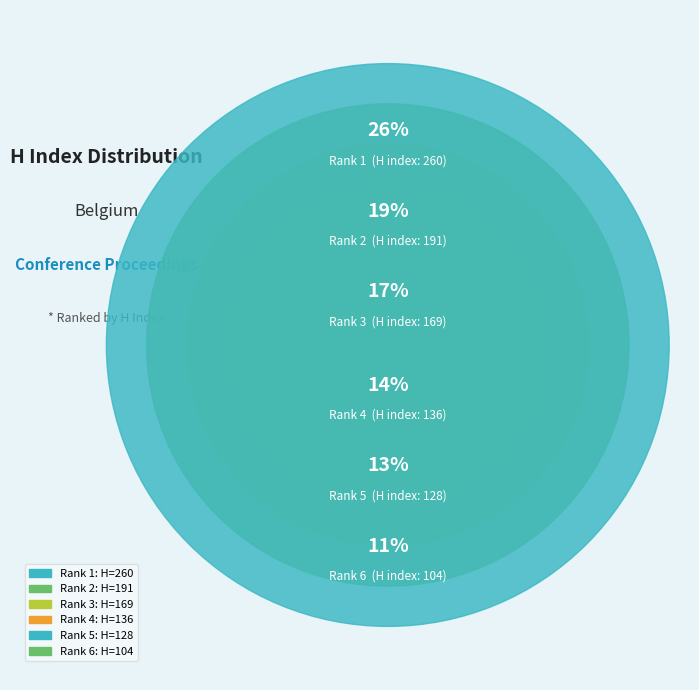

To the nearest percent, what percentage of the pie is Rank 5?

13%